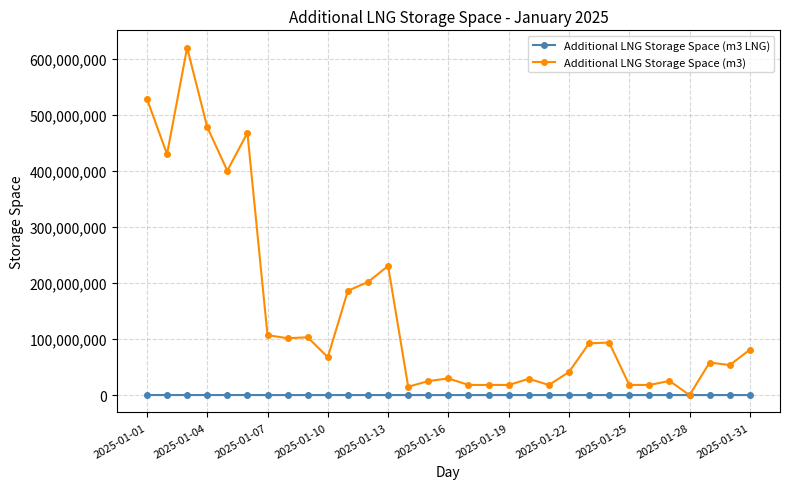

Does the chart display data point markers on the line(s)?

Yes